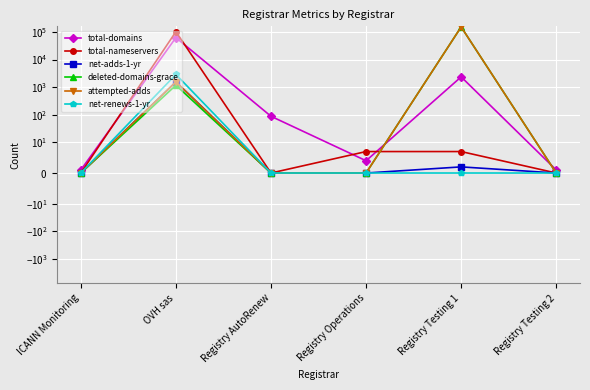

Reading left to right, extract all data points from this chart.

total-domains: 1	62461	88	4	2361	1
total-nameservers: 0	102394	0	7	7	0
net-adds-1-yr: 0	1550	0	0	2	0
deleted-domains-grace: 0	1175	0	0	152506	0
attempted-adds: 0	1549	0	0	152506	0
net-renews-1-yr: 0	2892	0	0	0	0